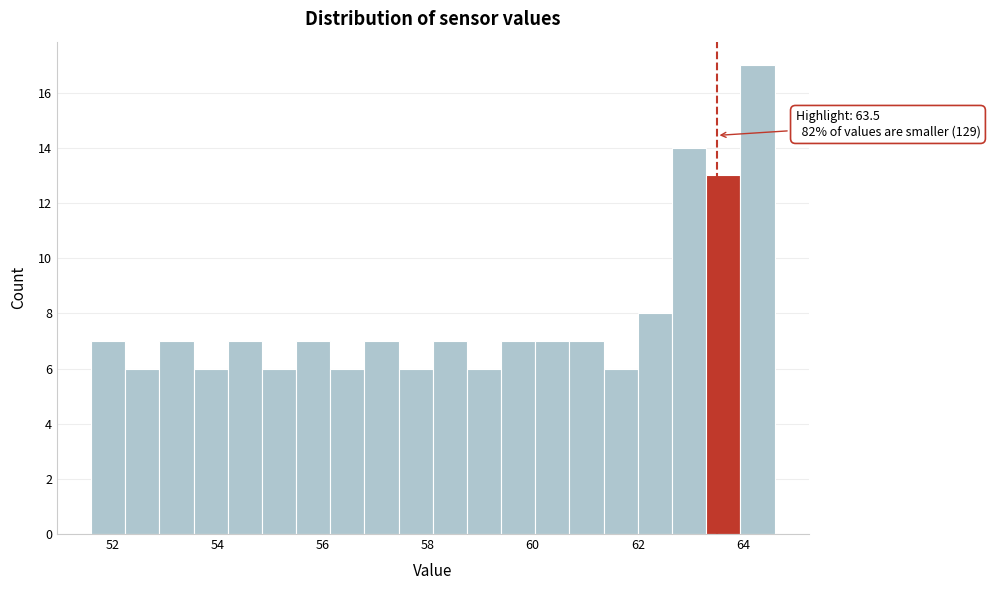

Read against the x-axis, roughly where is the centre of the tallest bar?

64.2